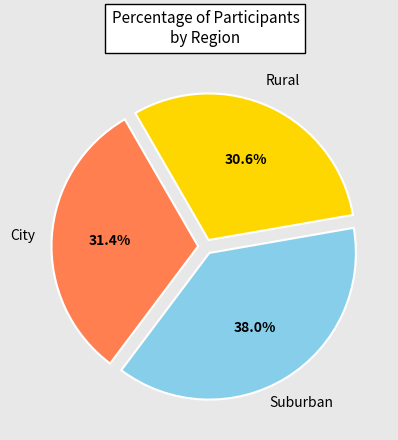

Does any single category account for the majority?

No